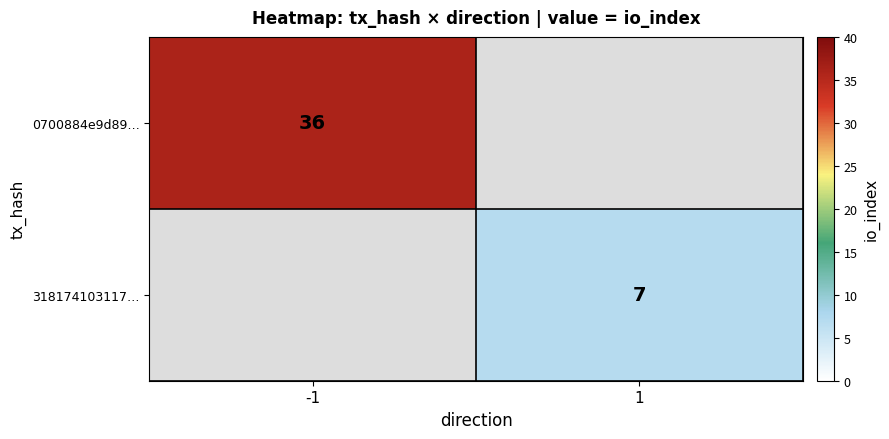

Is it true that 318174103117… equals 11 at 1?

False